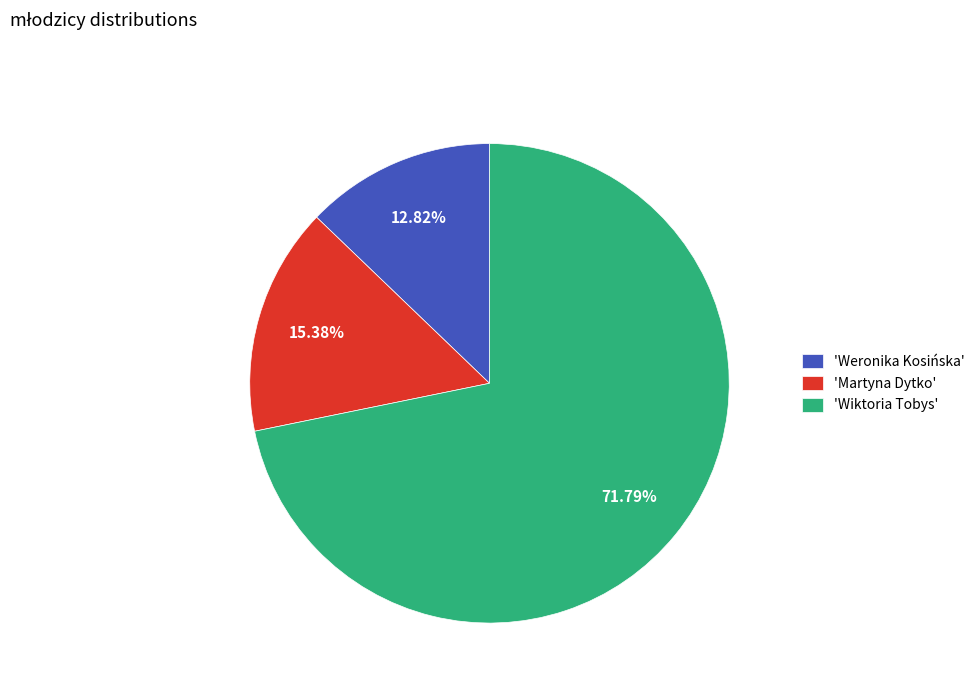

Rank the categories by value from highest to lowest.

'Wiktoria Tobys', 'Martyna Dytko', 'Weronika Kosińska'